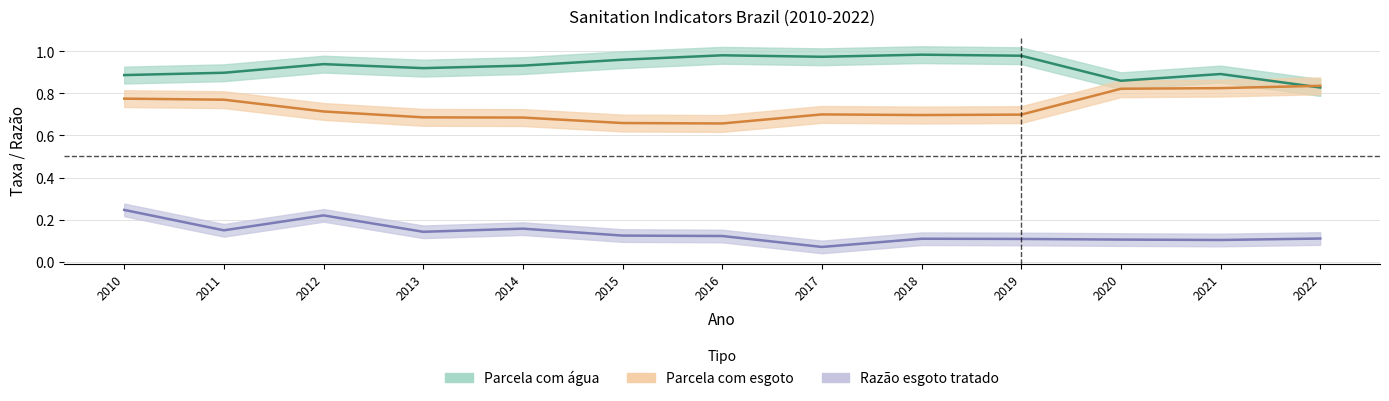

What are all the series names shown in the legend?

Parcela com agua, Parcela com esgoto, Razao esgoto tratado